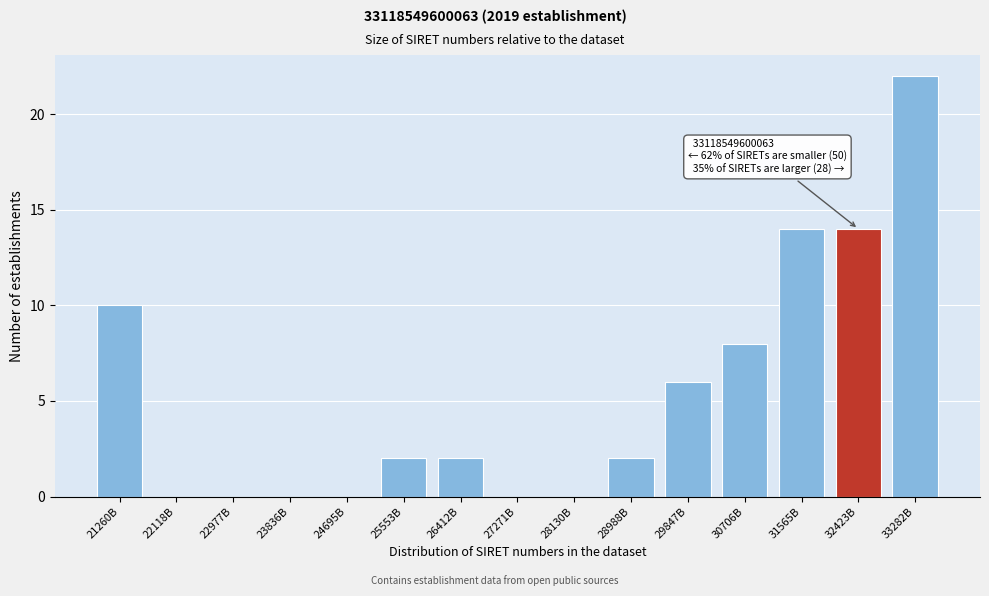

Reading right to left, list all the values displayed in this chart.

33282B=22	32423B=14	31565B=14	30706B=8	29847B=6	28988B=2	28130B=0	27271B=0	26412B=2	25553B=2	24695B=0	23836B=0	22977B=0	22118B=0	21260B=10